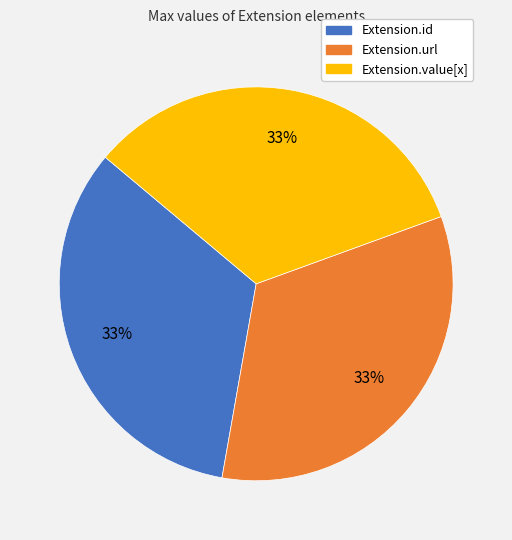

Is there a majority slice in this chart?

No